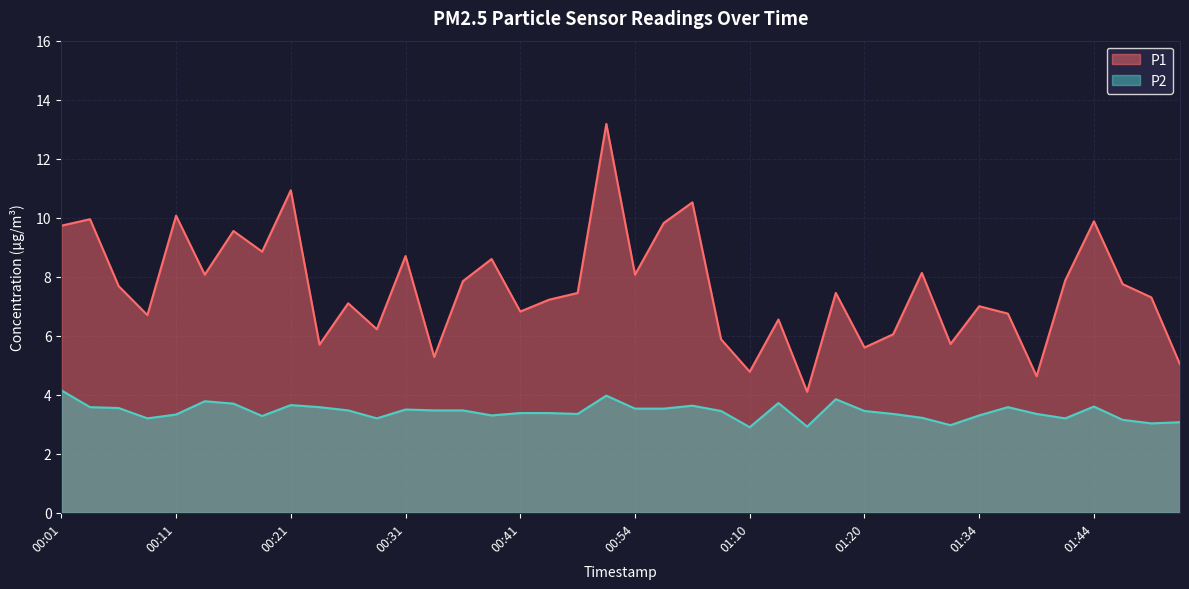

How many series are shown in this chart?

2